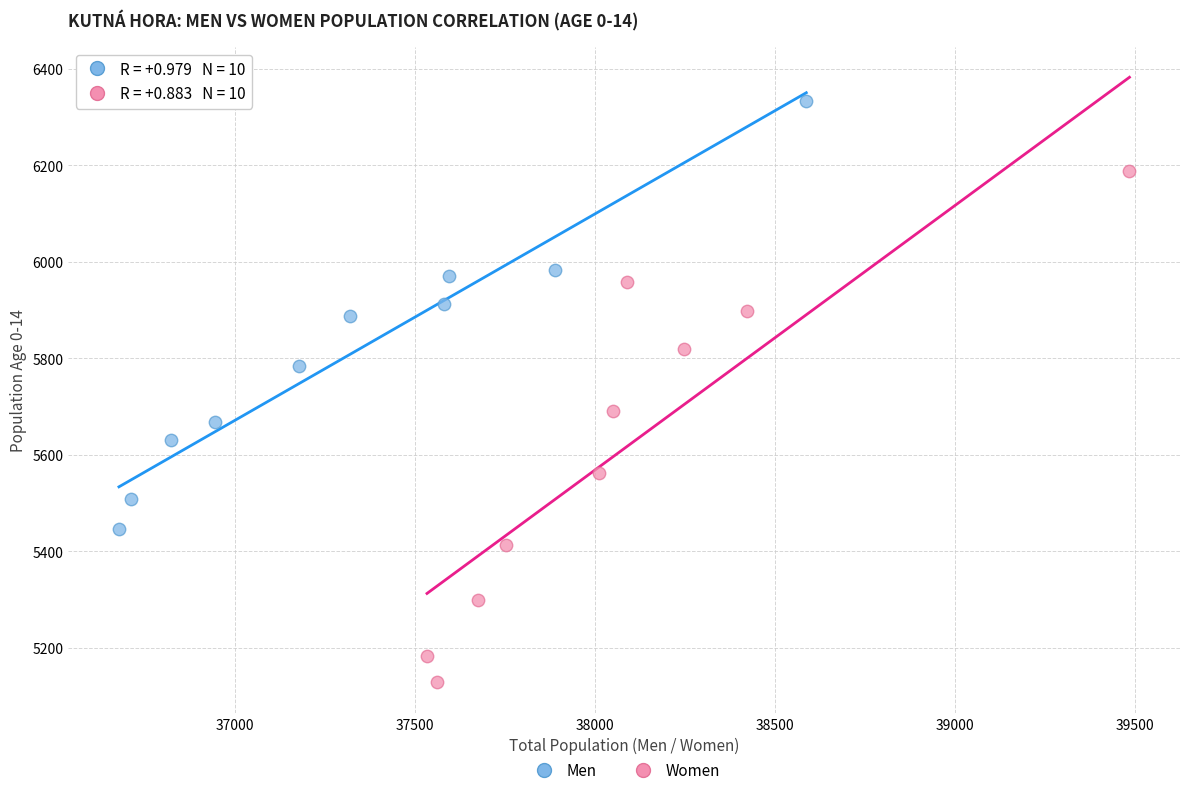

Which series reaches the maximum Y coordinate?

Men